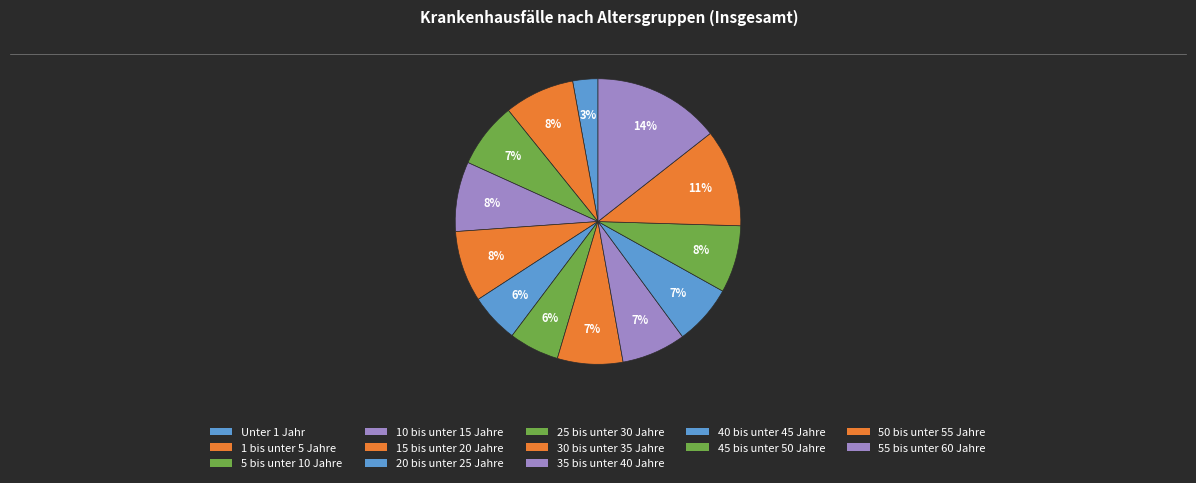

Count the number of slices in the pie.

13